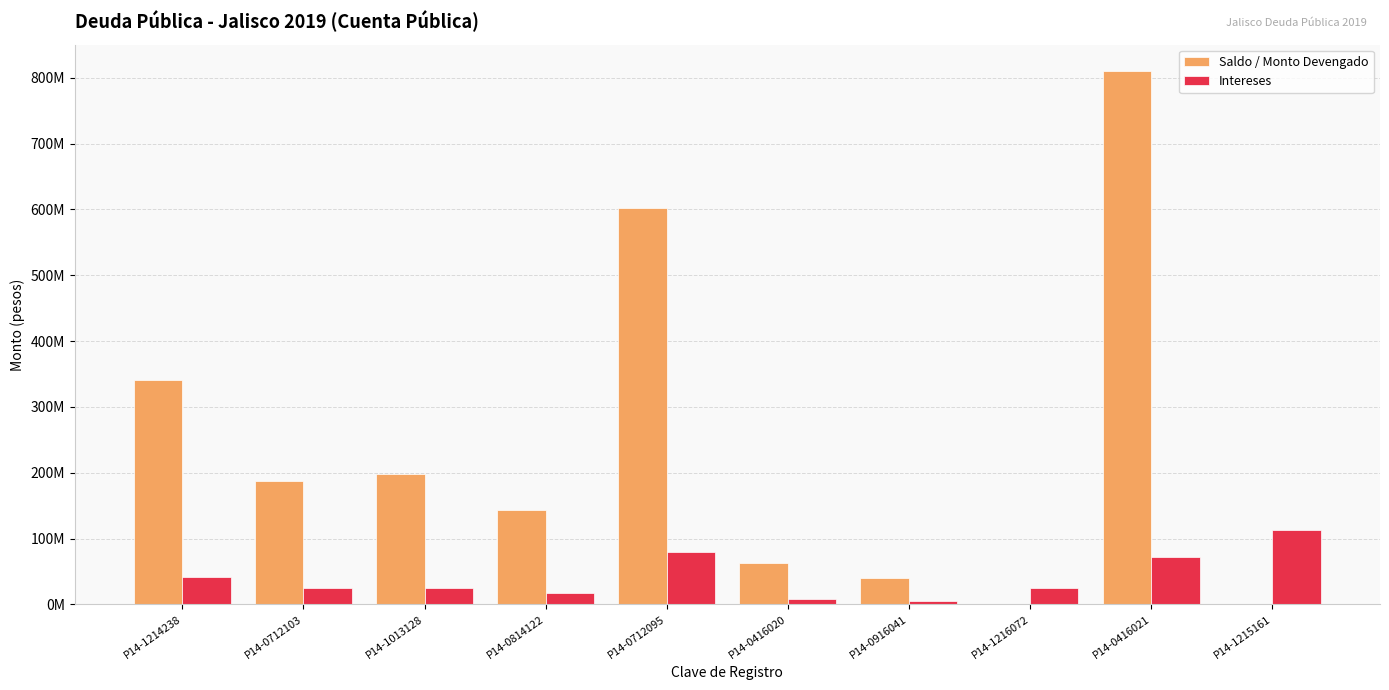

Reading left to right, what are all the values shown in this chart?

Saldo / Monto Devengado: 341462289.2	187128558.8	198583595.0	143053258.1	602836750.3	62129444.9	40235137.1	0.0	809988274.5	0.0
Intereses: 41060207.3	25231250.0	24772456.4	17068184.5	79420182.1	7431247.6	4971431.1	25569539.4	72474840.0	112359787.9